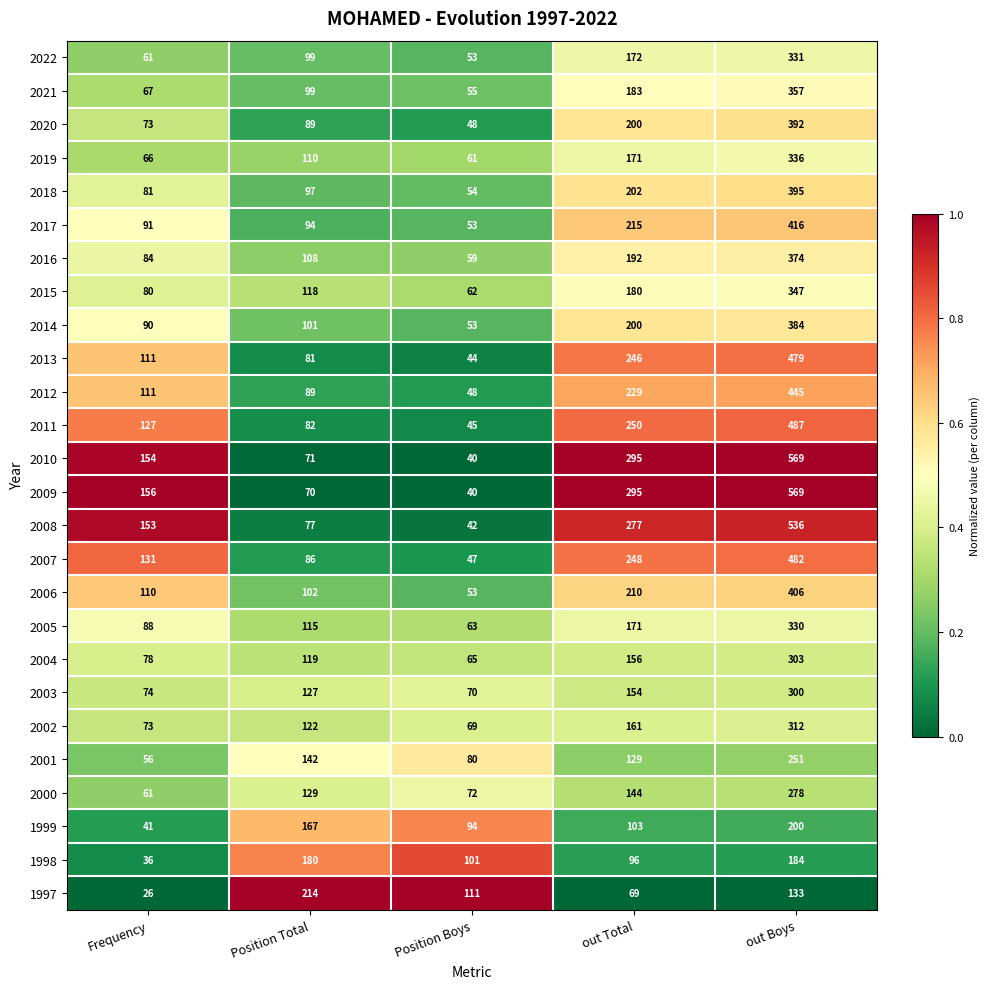

What is the minimum value shown in the chart?

26